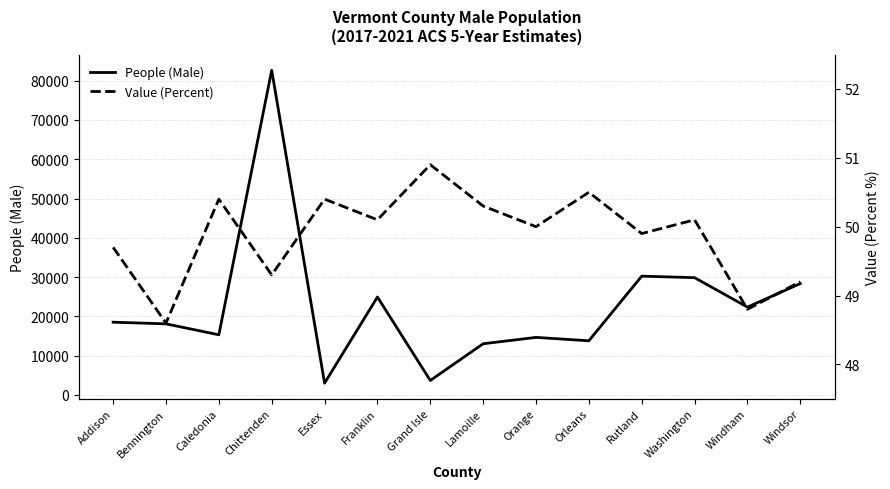

Reading right to left, extract all data points from this chart.

People (Male): Windsor=28355.0	Windham=22365.0	Washington=29852.0	Rutland=30242.0	Orleans=13799.0	Orange=14655.0	Lamoille=13039.0	Grand Isle=3690.0	Franklin=24937.0	Essex=3009.0	Chittenden=82649.0	Caledonia=15316.0	Bennington=18099.0	Addison=18526.0
Value (Percent): Windsor=49.2	Windham=48.8	Washington=50.1	Rutland=49.9	Orleans=50.5	Orange=50.0	Lamoille=50.3	Grand Isle=50.9	Franklin=50.1	Essex=50.4	Chittenden=49.3	Caledonia=50.4	Bennington=48.6	Addison=49.7